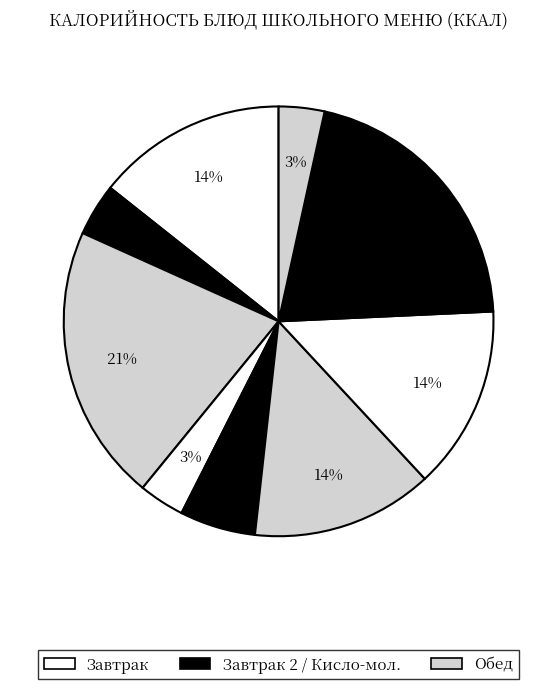

How many segments does this pie chart have?

9